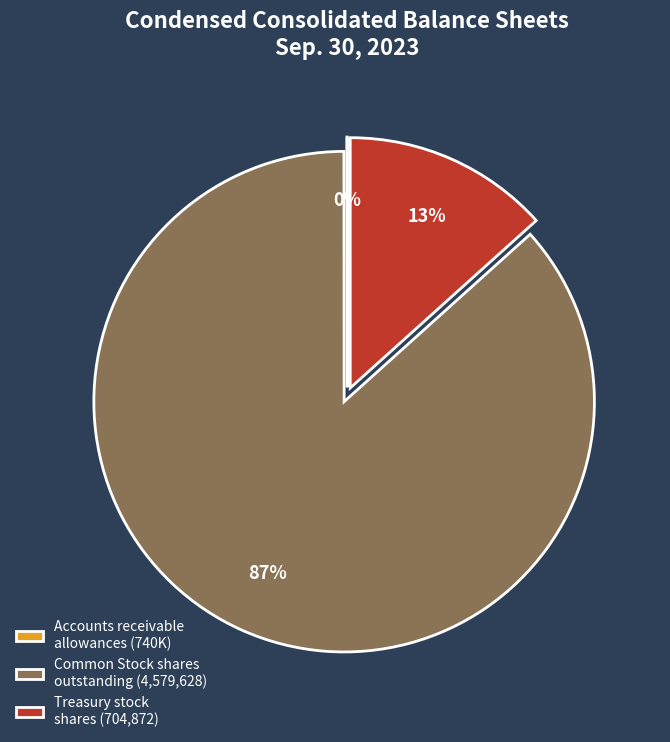

Which slice is the largest?

Common Stock shares outstanding